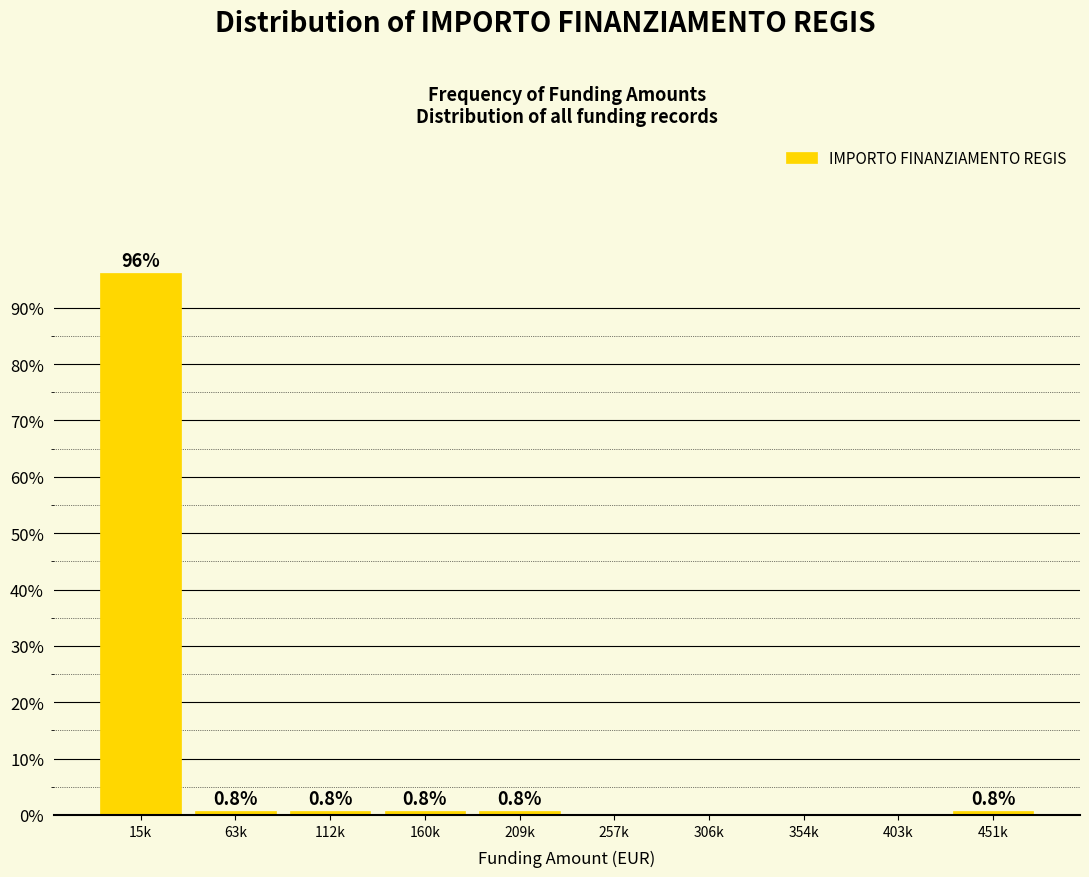

Reading right to left, transcribe all the data shown in this chart.

451k=0.8	403k=0.0	354k=0.0	306k=0.0	257k=0.0	209k=0.8	160k=0.8	112k=0.8	63k=0.8	15k=96.2